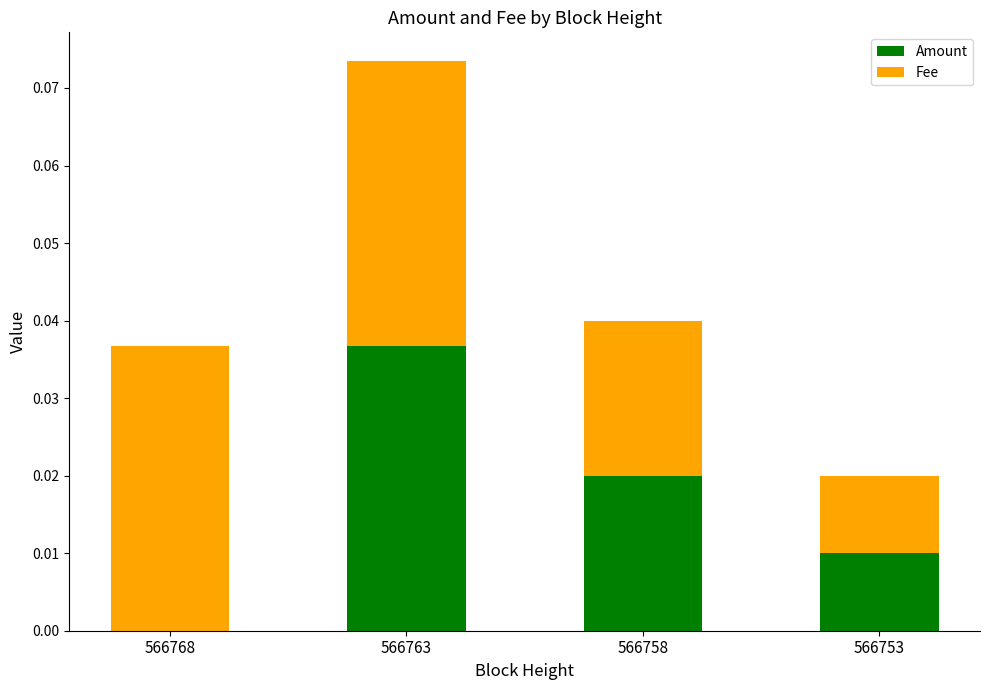

At which category is the sum across all series the highest?

566763